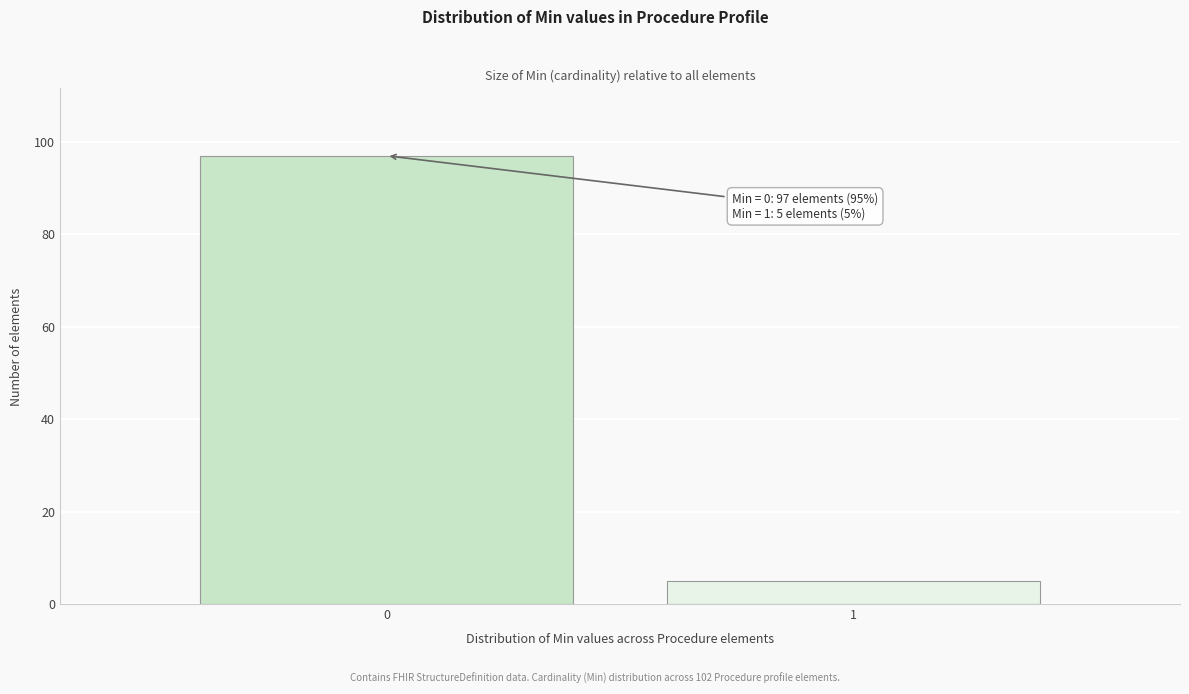

Reading right to left, extract all data points from this chart.

5	97